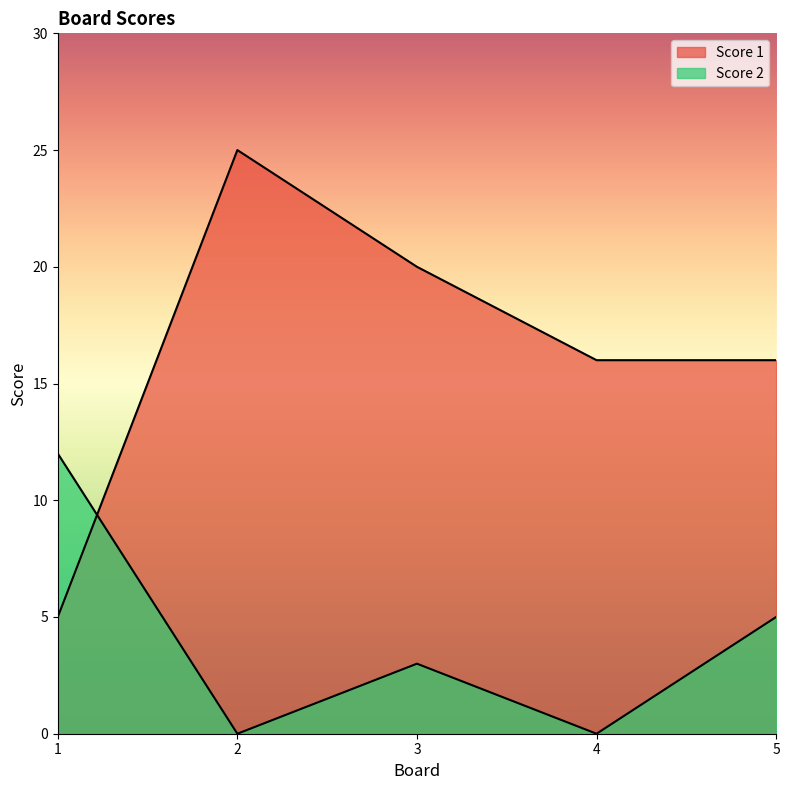

List the labels in order of Score 1 value, largest first.

2, 3, 4, 5, 1